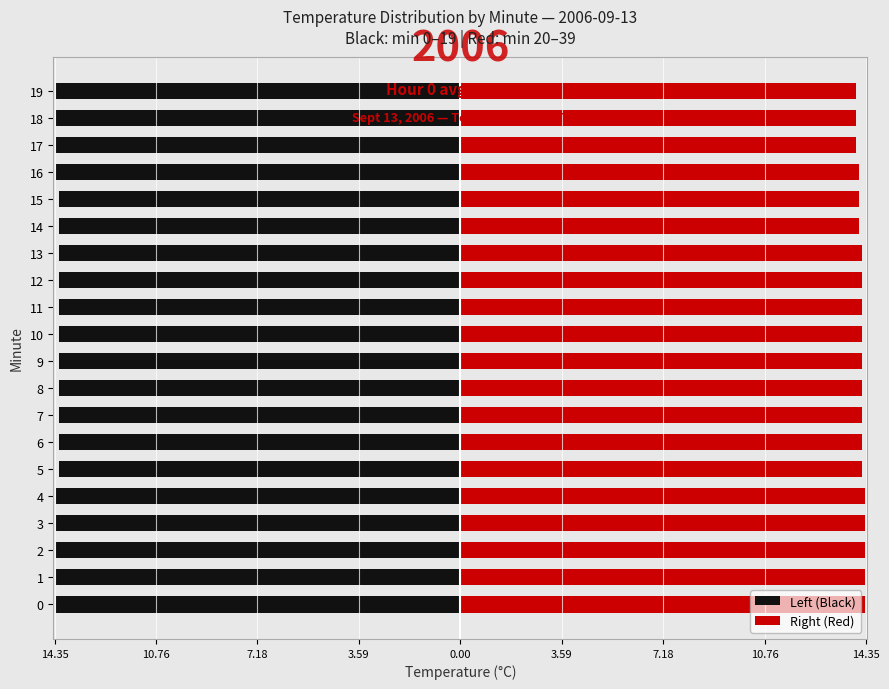

At which label is Right (Red) closest to 14?

17